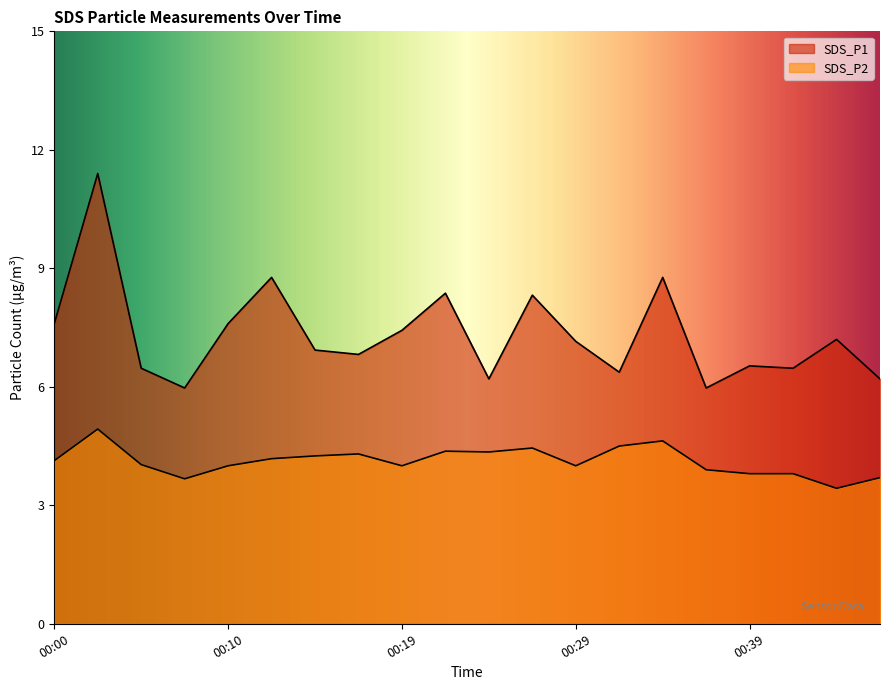

Which series changed the most between 00:12 and 00:46?

SDS_P1